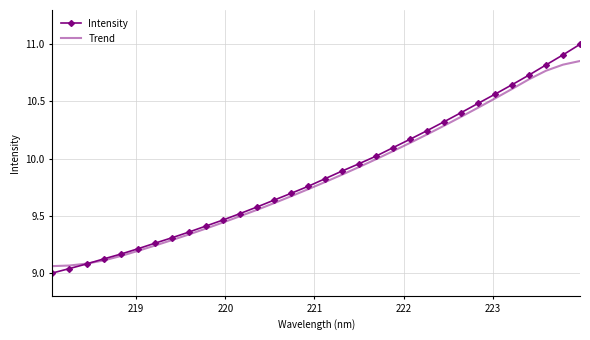

Which series has the widest spread of values?

Intensity